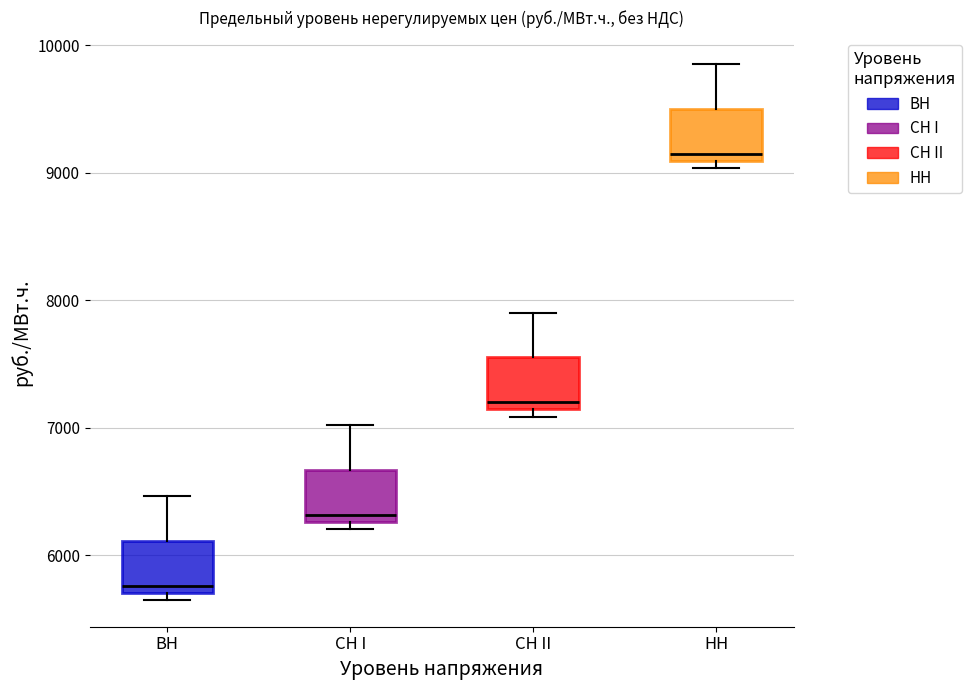

Where does the upper whisker of the box for НН end on the y-axis? The values are not printed on the chart, so give them approximately, as read against the axis.

9800